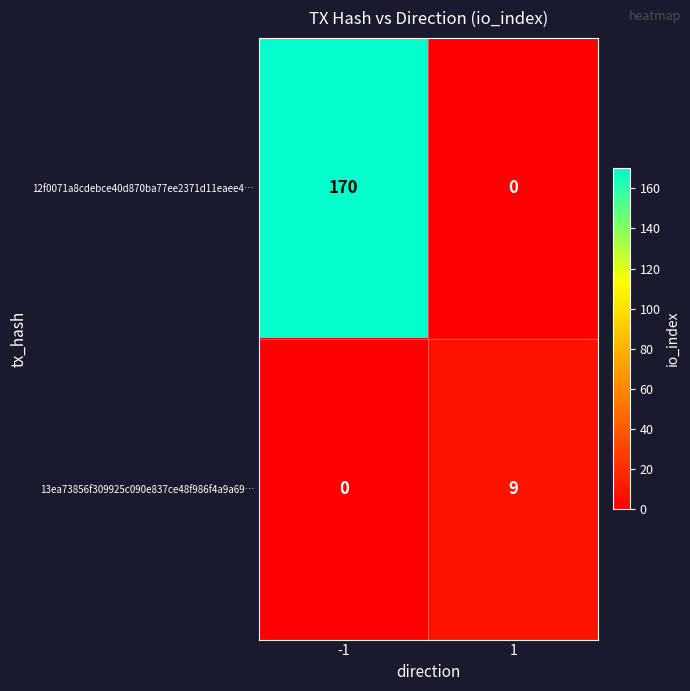

Count the number of data series in this chart.

2